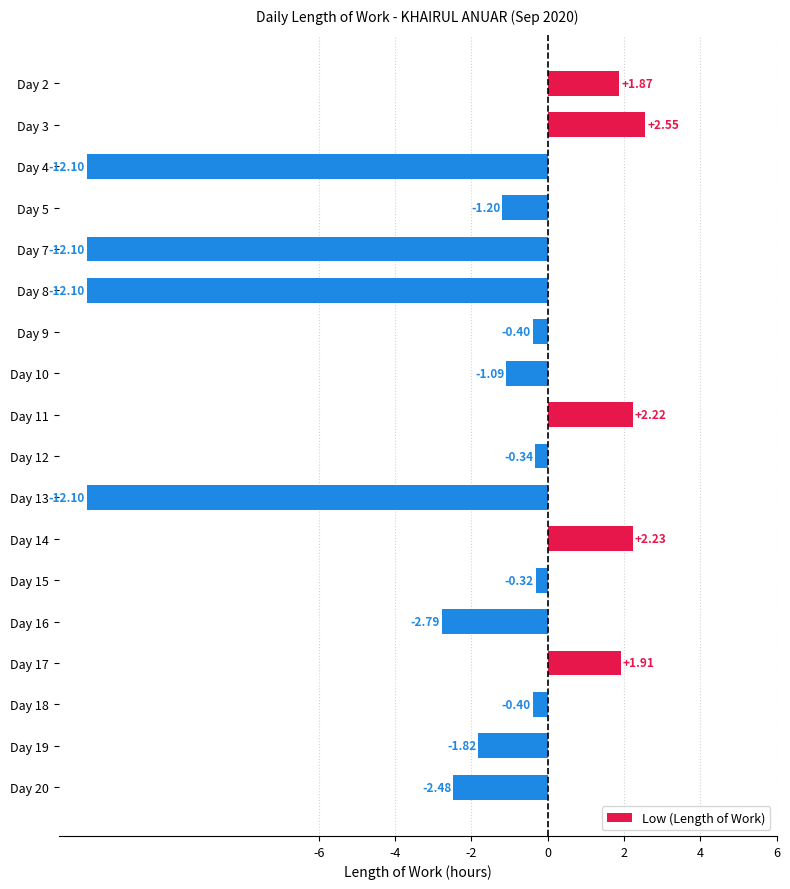

At which label is the value closest to -4?

Day 16